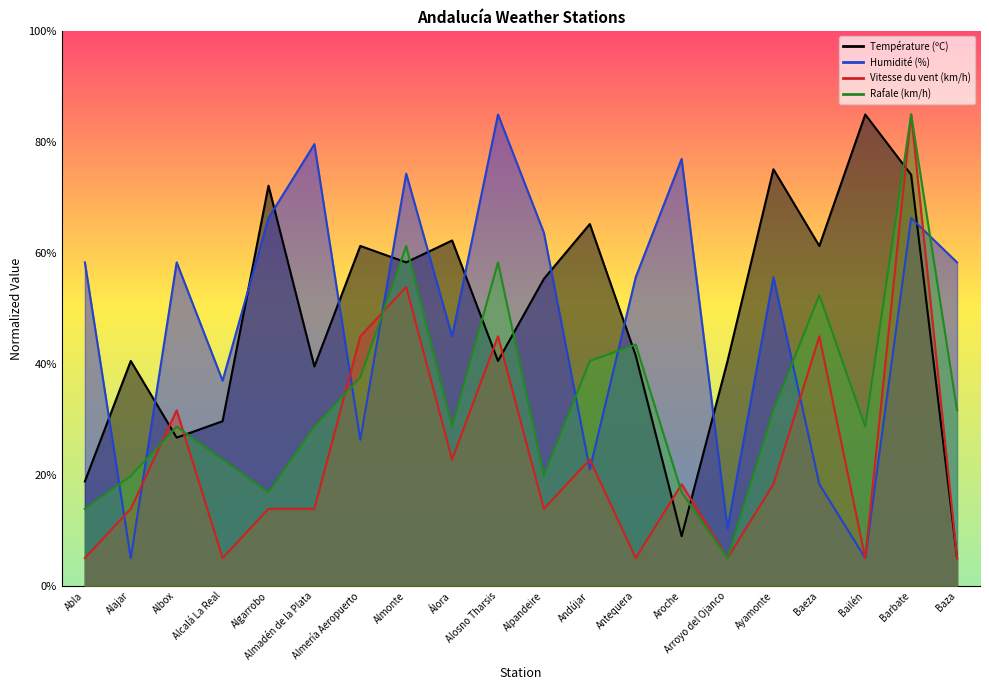

Which category has the lowest value in the Température (ºC) series?

Baza